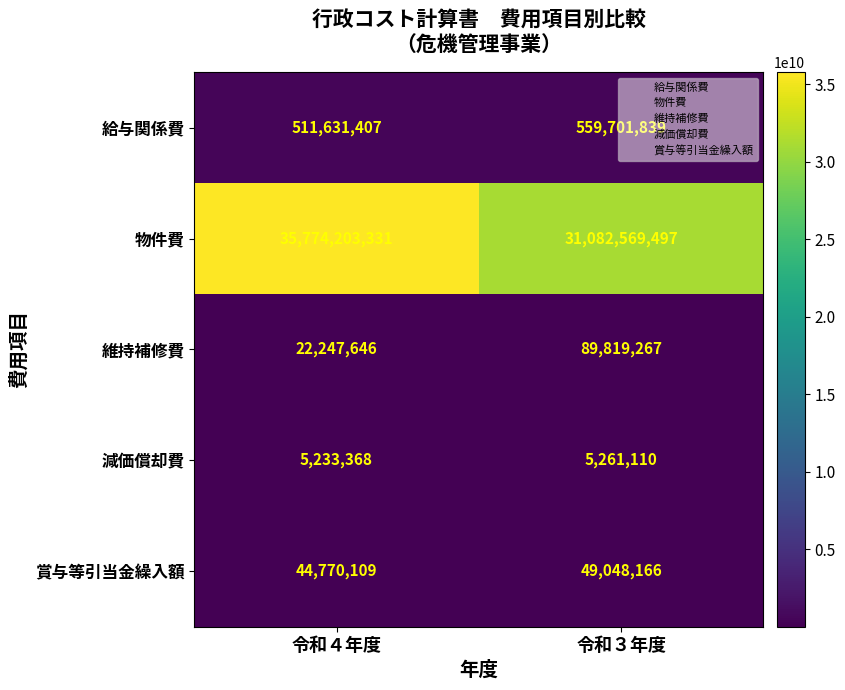

Which series has the largest range (max minus min)?

物件費